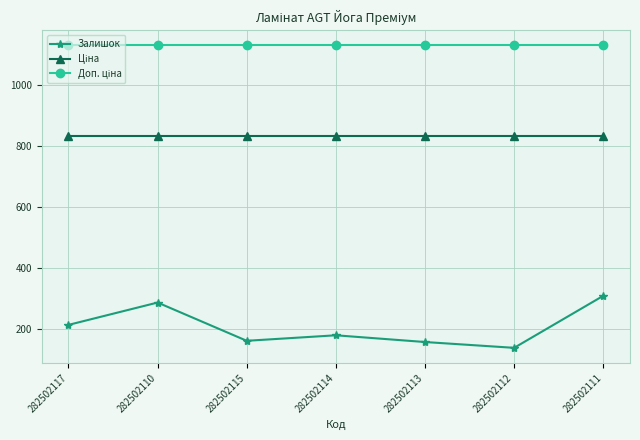

Where is the first local minimum for Залишок?

282502115